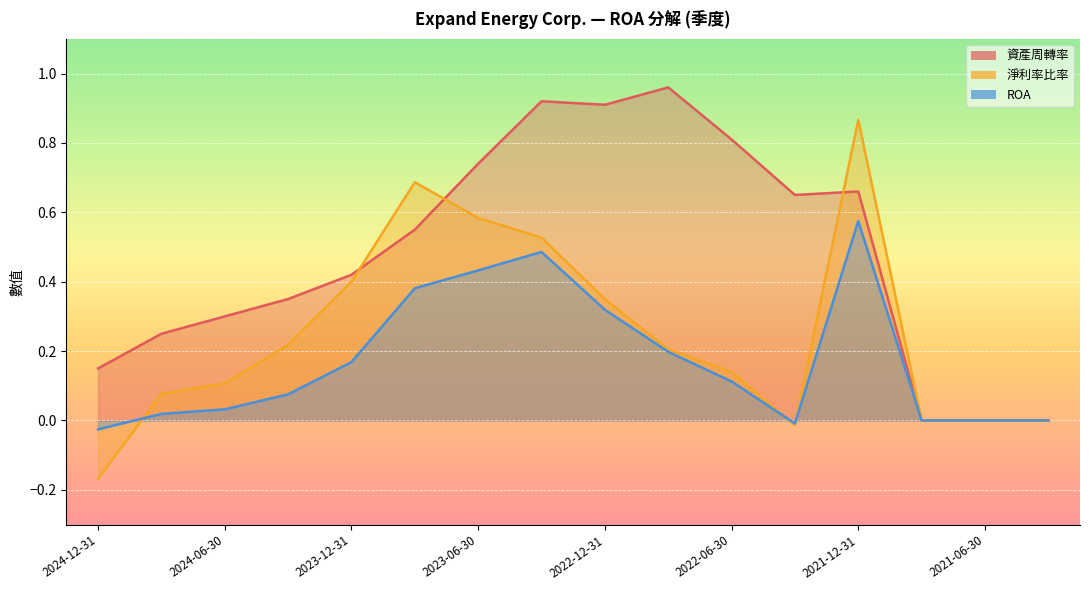

Which series ends up on top after the final intersection of ROA and 淨利率比率?

淨利率比率